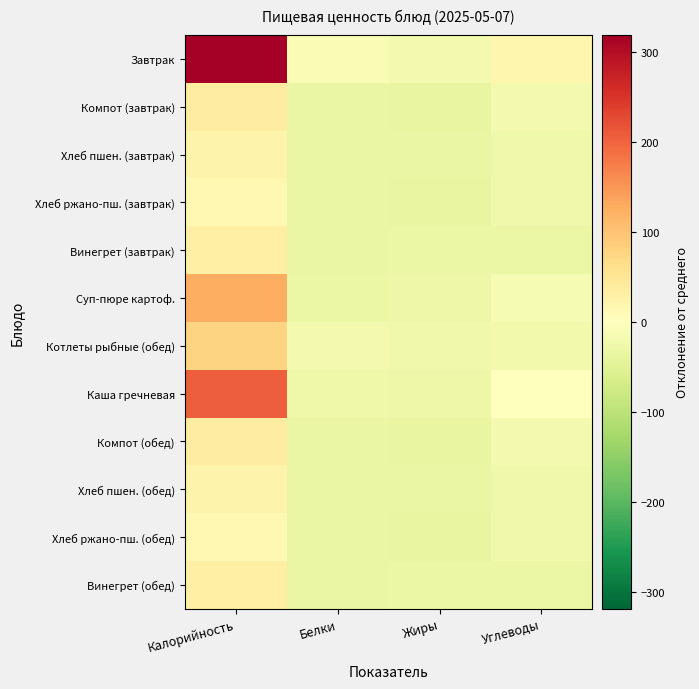

Reading right to left, extract all data points from this chart.

Завтрак: Углеводы=17.4	Жиры=-18.6	Белки=-10.6	Калорийность=318.4
Компот (завтрак): Углеводы=-17.6	Жиры=-35.6	Белки=-34.6	Калорийность=36.4
Хлеб пшен. (завтрак): Углеводы=-22.6	Жиры=-34.6	Белки=-33.6	Калорийность=23.4
Хлеб ржано-пш. (завтрак): Углеводы=-23.6	Жиры=-35.6	Белки=-33.6	Калорийность=14.4
Винегрет (завтрак): Углеводы=-31.6	Жиры=-30.6	Белки=-34.6	Калорийность=31.4
Суп-пюре картоф.: Углеводы=-12.6	Жиры=-29.6	Белки=-30.6	Калорийность=125.4
Котлеты рыбные (обед): Углеводы=-20.6	Жиры=-24.6	Белки=-19.6	Калорийность=78.4
Каша гречневая: Углеводы=2.4	Жиры=-29.6	Белки=-26.6	Калорийность=204.4
Компот (обед): Углеводы=-17.6	Жиры=-35.6	Белки=-34.6	Калорийность=36.4
Хлеб пшен. (обед): Углеводы=-22.6	Жиры=-34.6	Белки=-33.6	Калорийность=23.4
Хлеб ржано-пш. (обед): Углеводы=-23.6	Жиры=-35.6	Белки=-33.6	Калорийность=14.4
Винегрет (обед): Углеводы=-31.6	Жиры=-30.6	Белки=-34.6	Калорийность=31.4